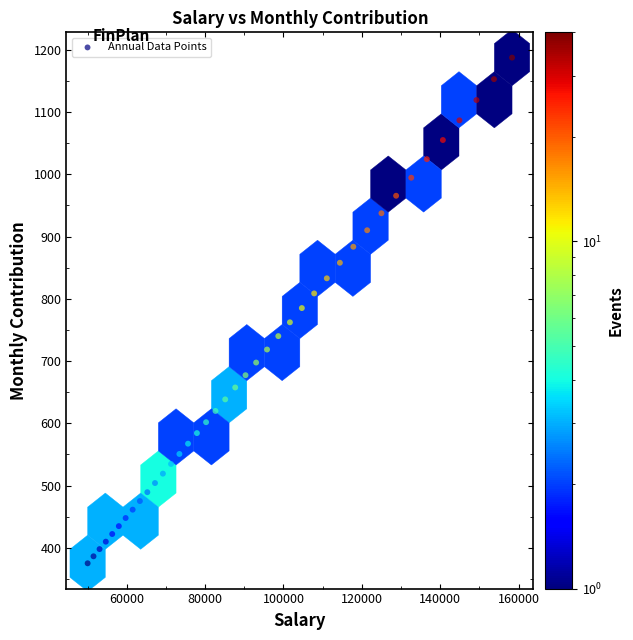

What is the range of X values (max minus min)?

108351.3